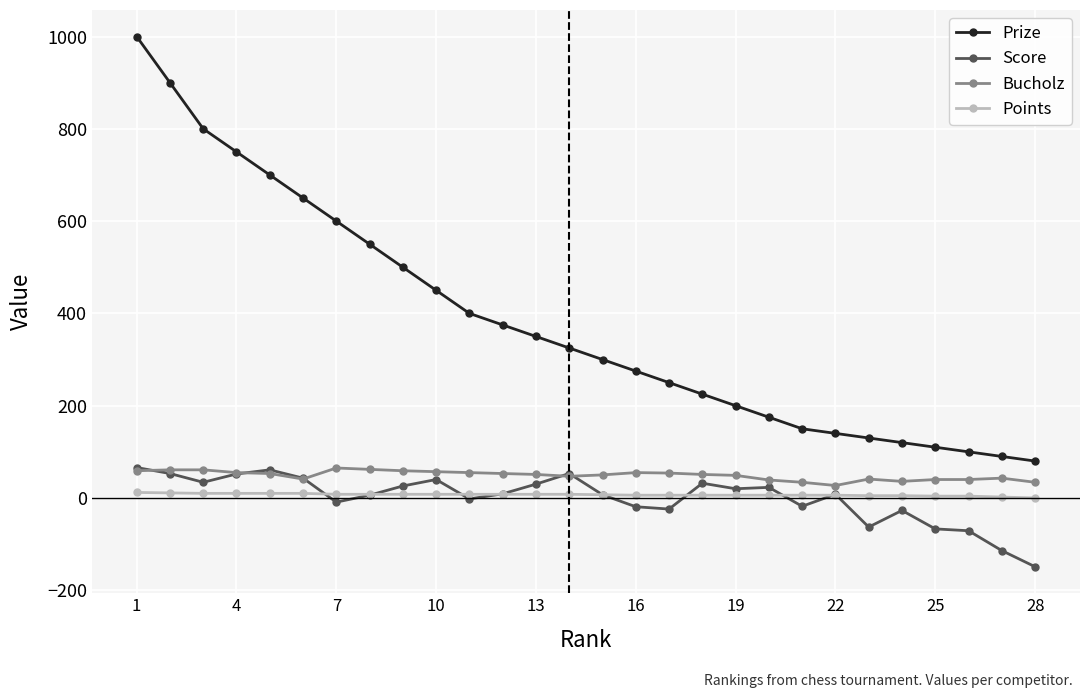

How many categories are shown in the chart?

28